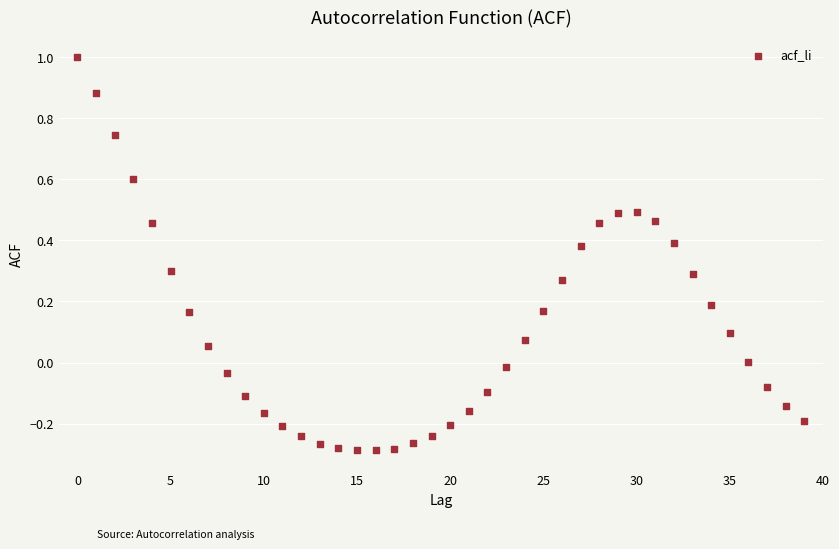

What is the range of Y values (max minus min)?

1.3